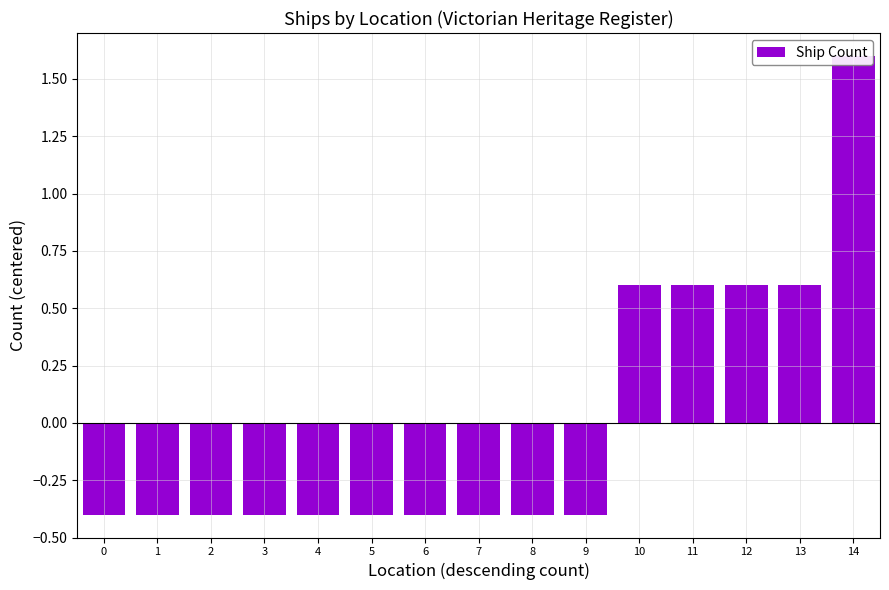

Rank the categories by value from highest to lowest.

14, 10, 11, 12, 13, 0, 1, 2, 3, 4, 5, 6, 7, 8, 9